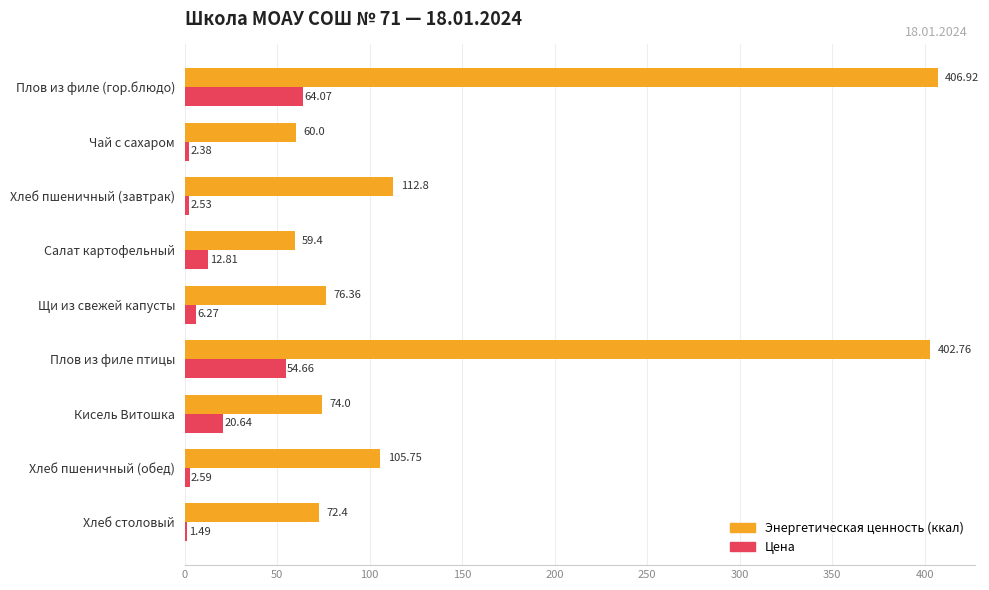

What is the difference between the maximum and minimum values in the Цена series?

62.6